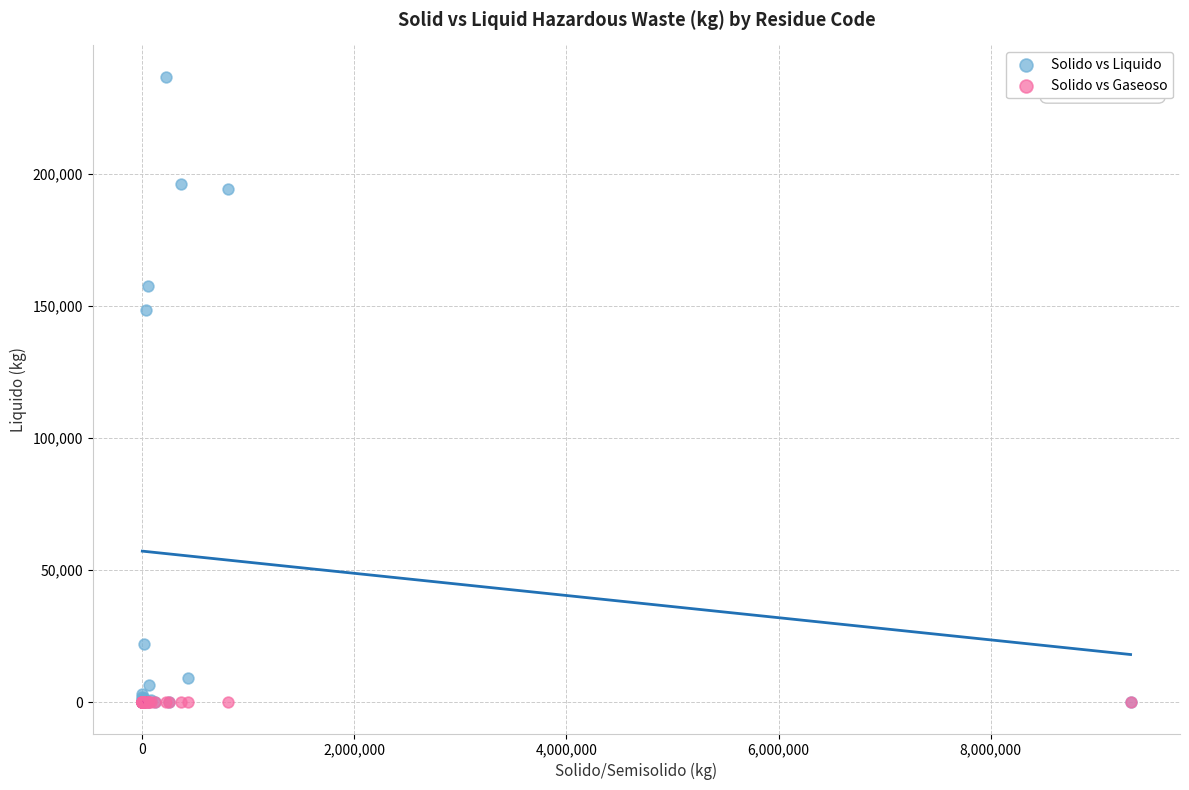

Across all series, what Y value is closest to 118403?

148565.6